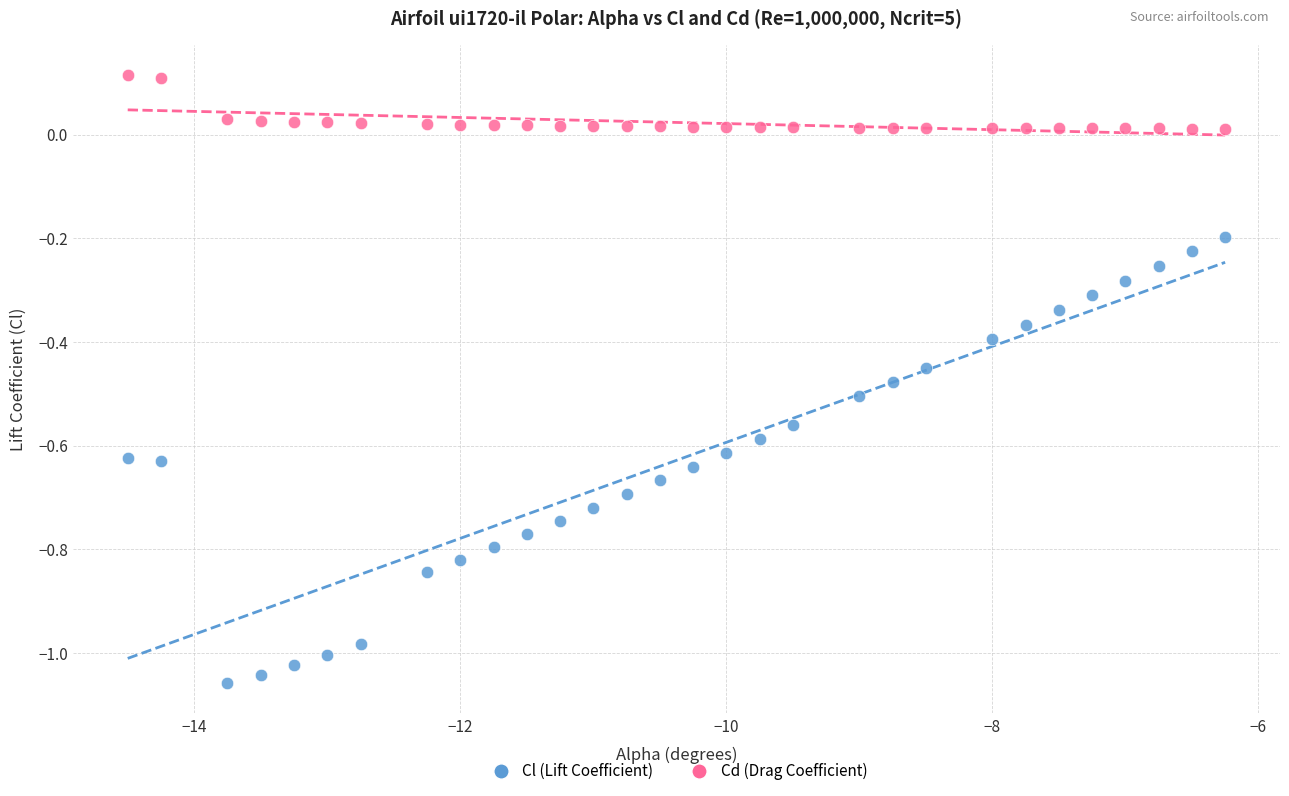

Which series contains the highest Y value?

Cd (Drag Coefficient)